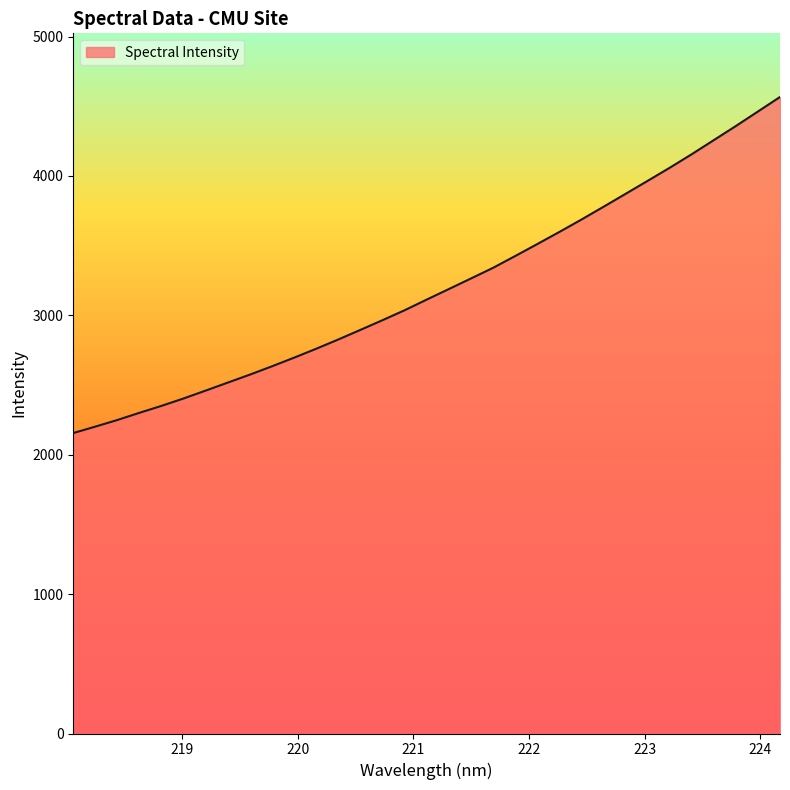

What is the maximum value shown in the chart?

4566.8